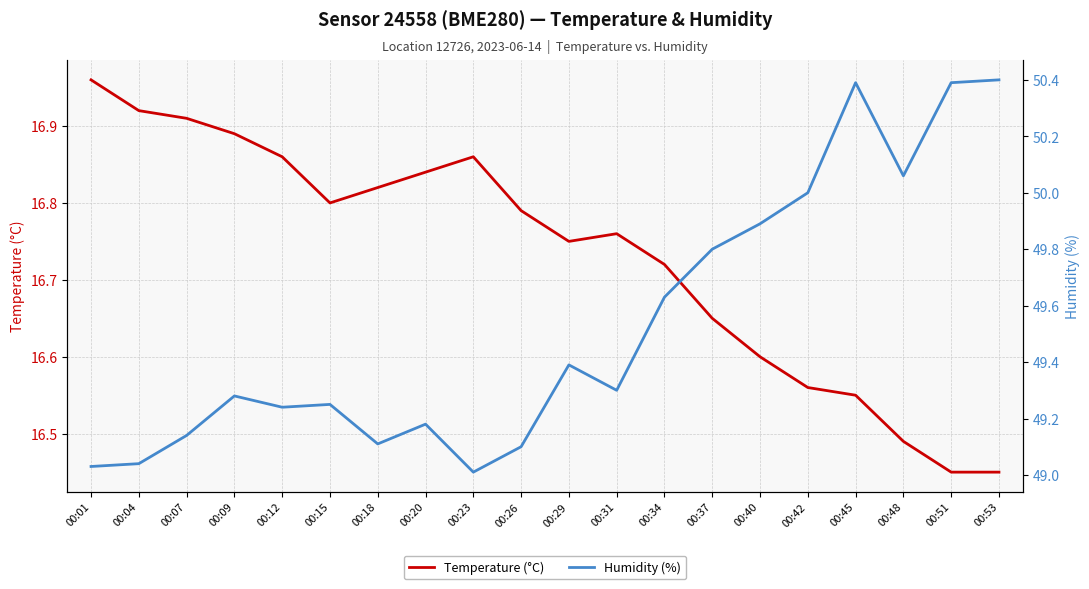

What is the total value across all series at 00:45?

66.9